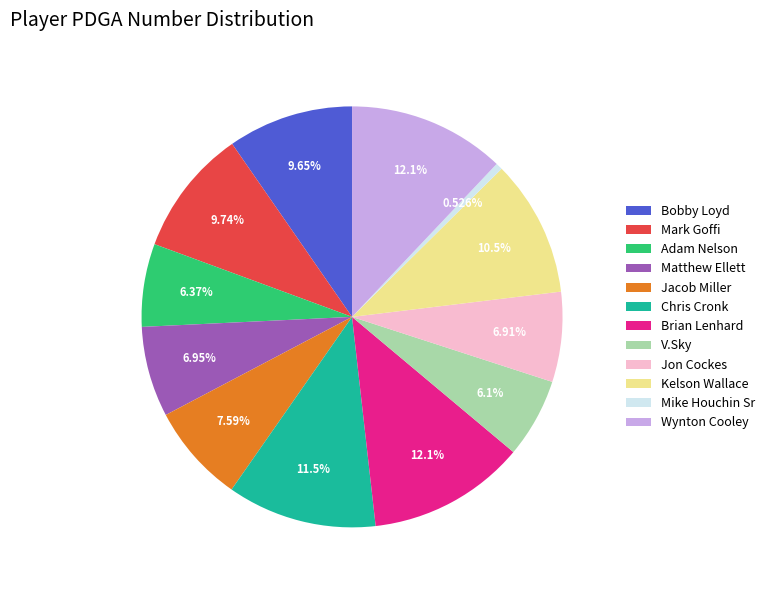

To the nearest percent, what portion does V.Sky represent?

6%